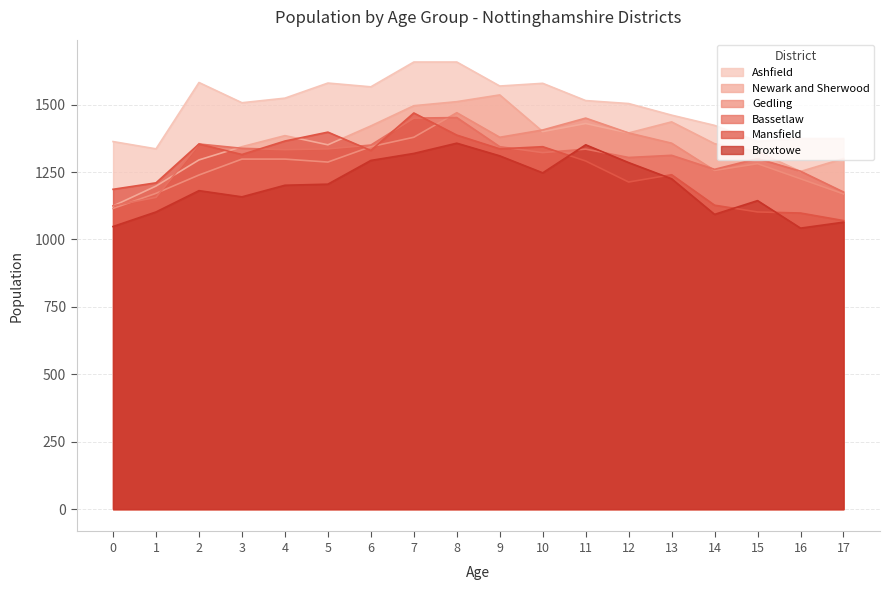

What is the smallest value displayed?

1042